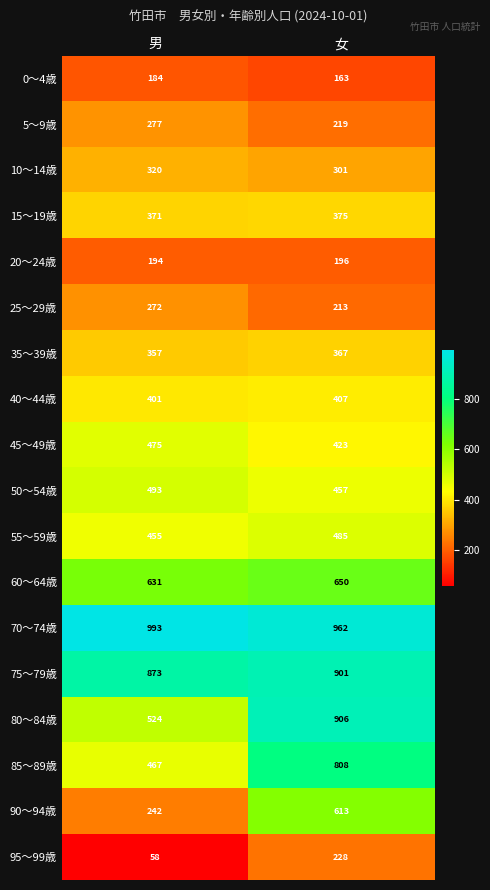

Is it true that 0～4歳 equals 163 at 女?

True